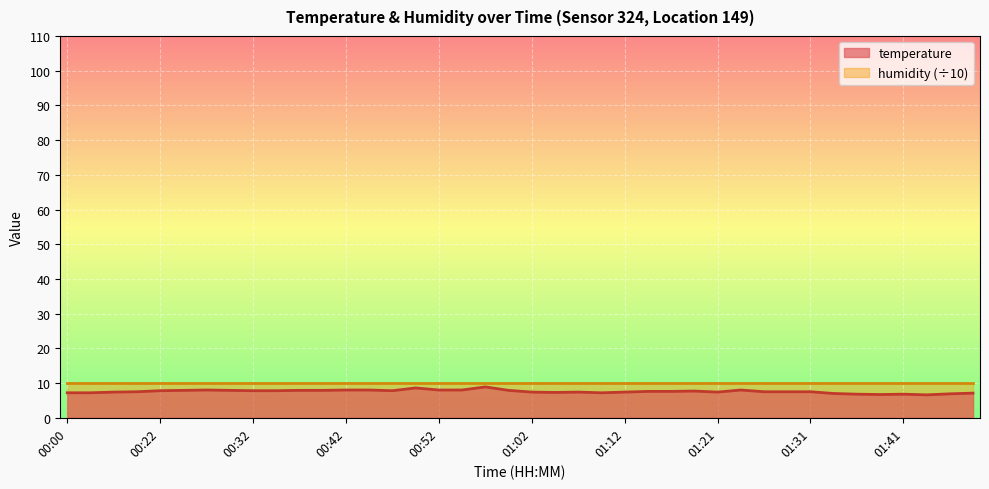

Where does the data first go above 7?

00:00